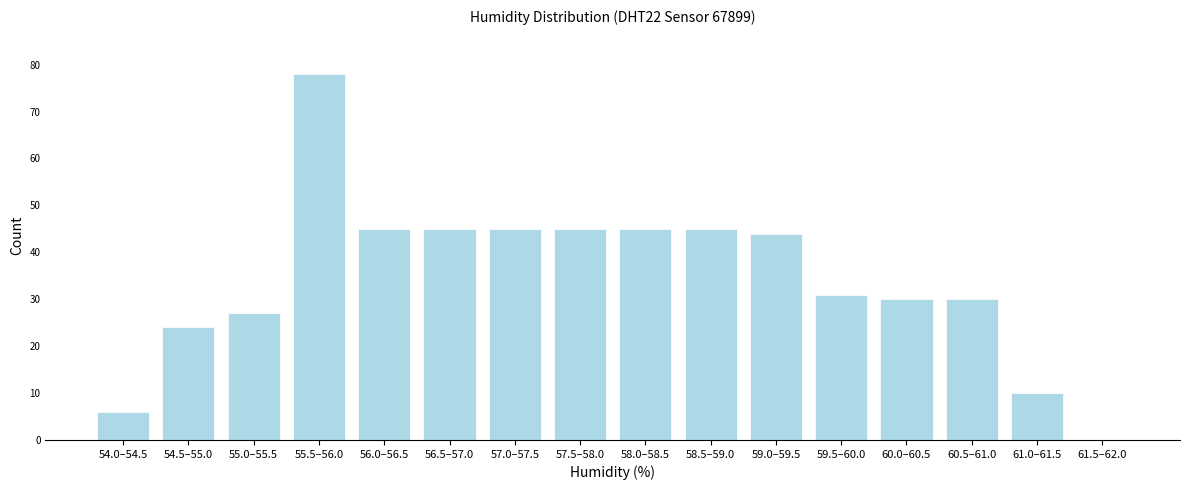

Reading left to right, what are all the values shown in this chart?

54.0–54.5=6	54.5–55.0=24	55.0–55.5=27	55.5–56.0=78	56.0–56.5=45	56.5–57.0=45	57.0–57.5=45	57.5–58.0=45	58.0–58.5=45	58.5–59.0=45	59.0–59.5=44	59.5–60.0=31	60.0–60.5=30	60.5–61.0=30	61.0–61.5=10	61.5–62.0=0